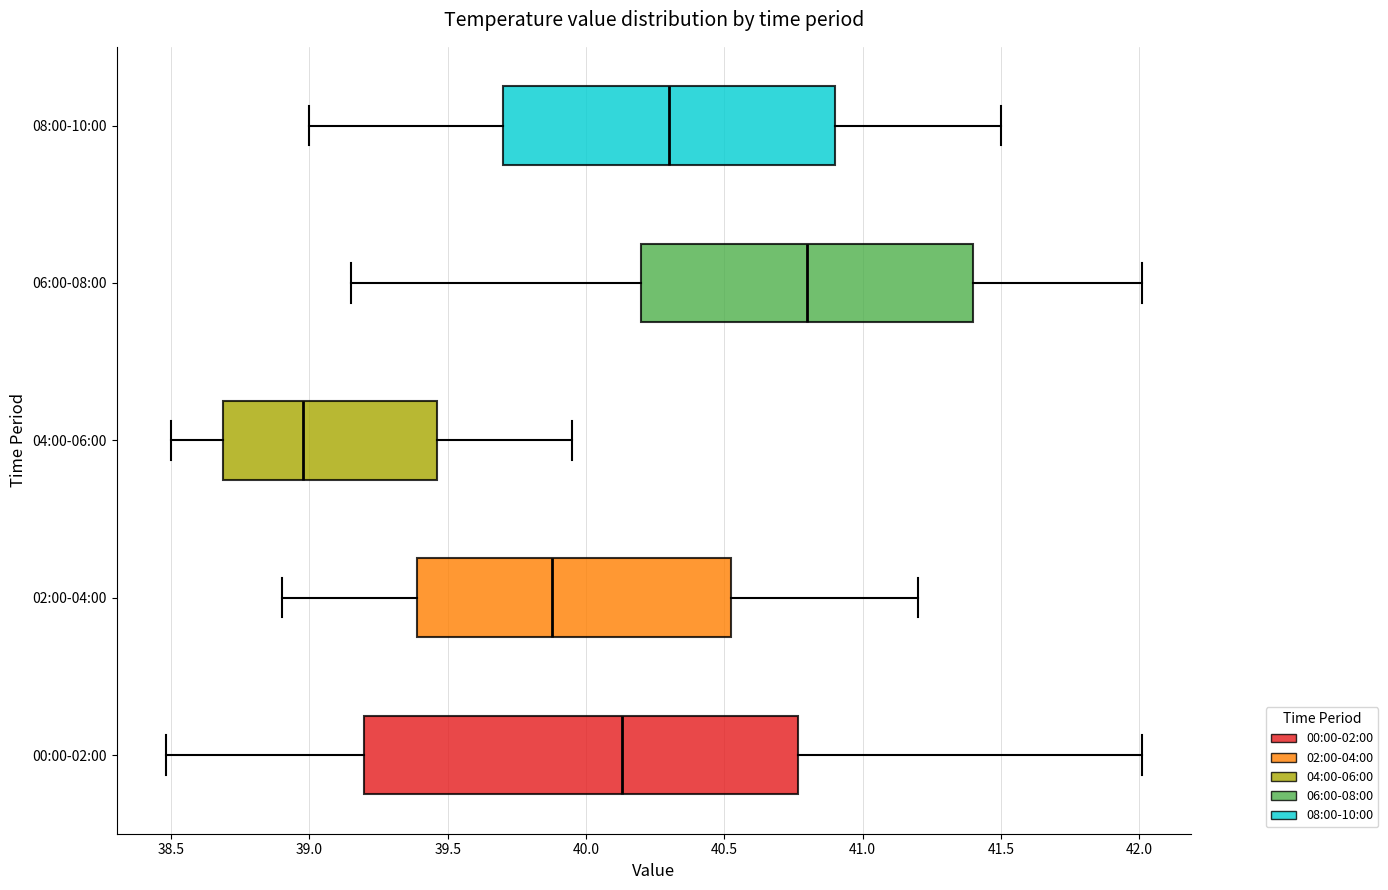

Where does the left whisker of the box for 02:00-04:00 end on the x-axis? The values are not printed on the chart, so give them approximately, as read against the axis.

38.90